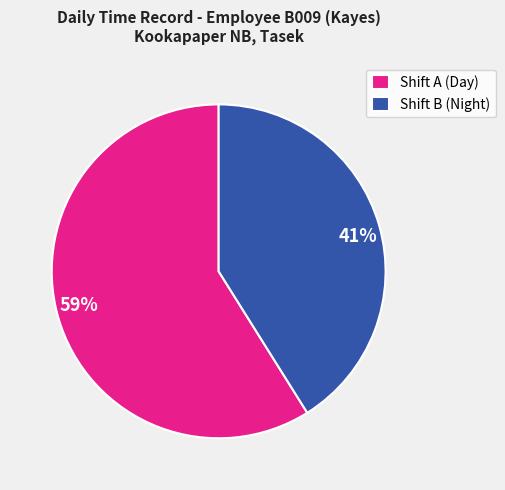

Is there any slice that represents more than half of the pie?

Yes